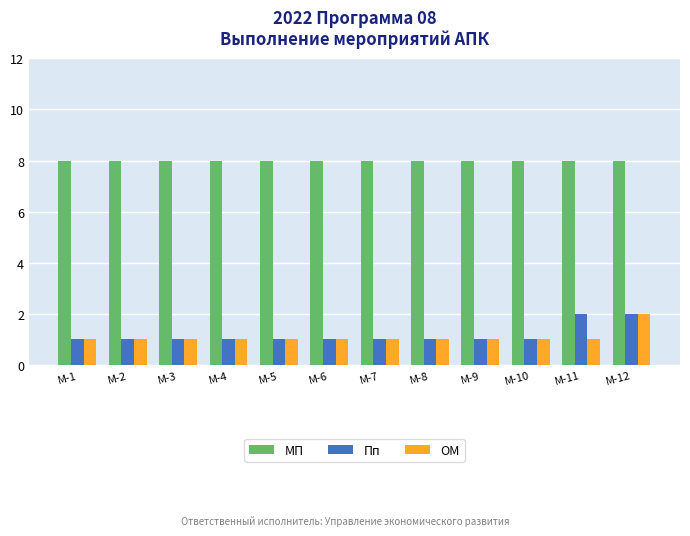

How many data points does each series have?

12